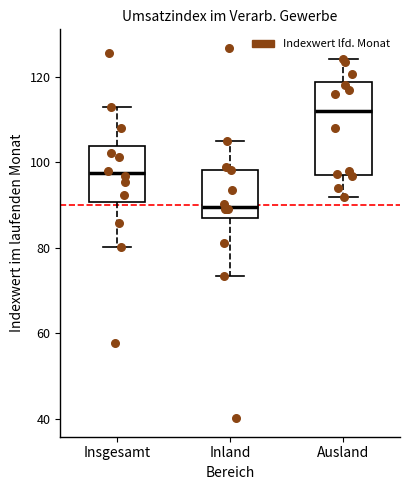

Which box's median line is the highest?

Ausland